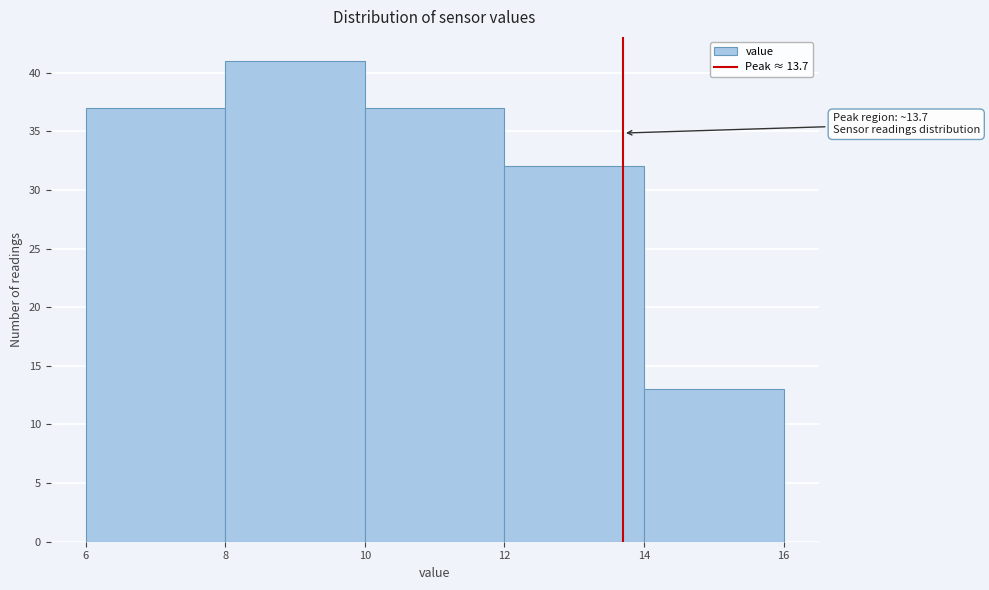

Which range on the x-axis has the tallest bar?

8 to 10